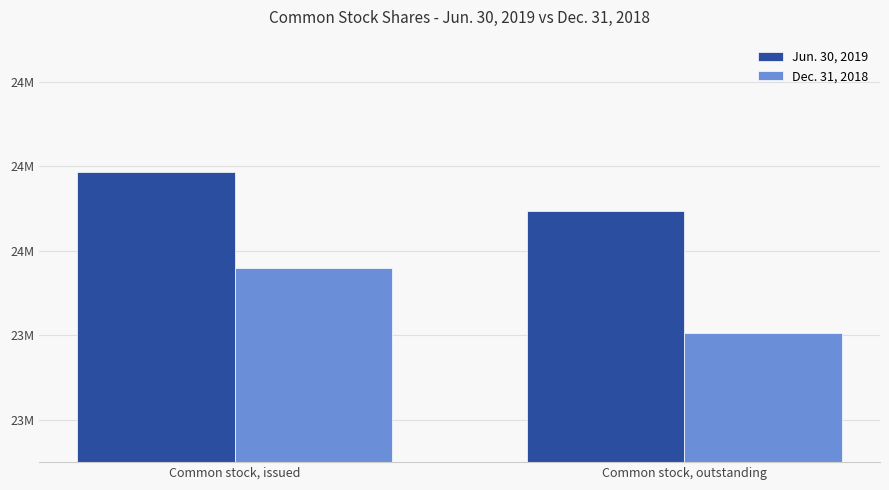

Which label corresponds to the largest value in the chart?

Common stock, issued